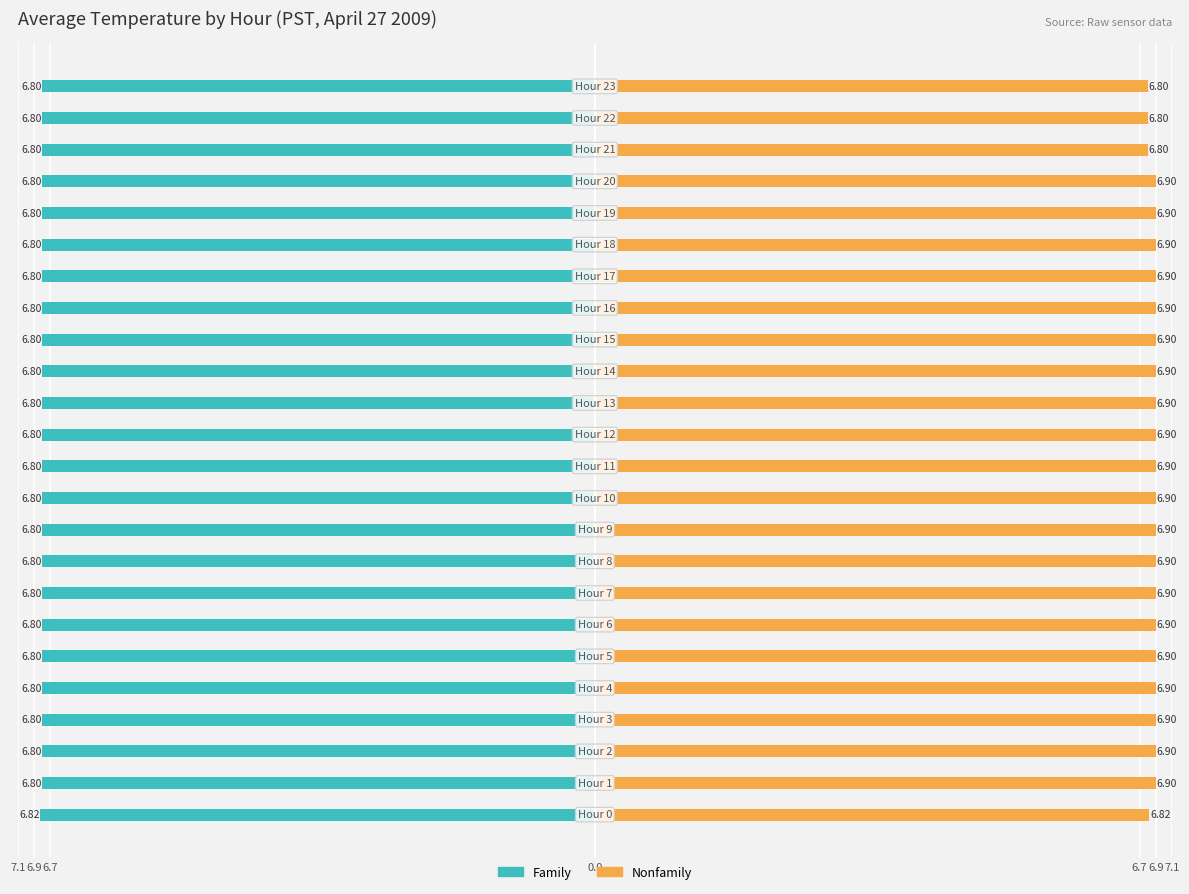

What is the sum of the Nonfamily values at 9 and 19?

13.8